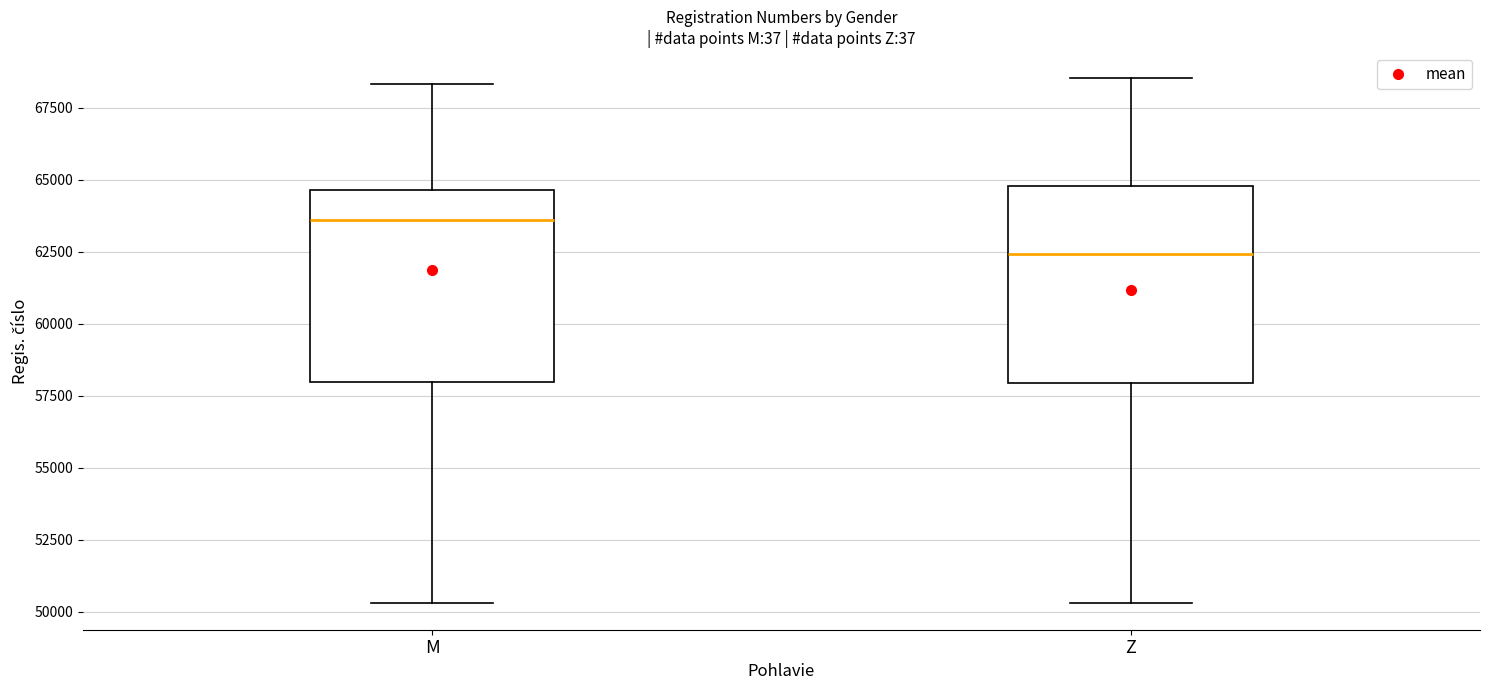

Where does the lower whisker of the box for Z end on the y-axis? The values are not printed on the chart, so give them approximately, as read against the axis.

50500